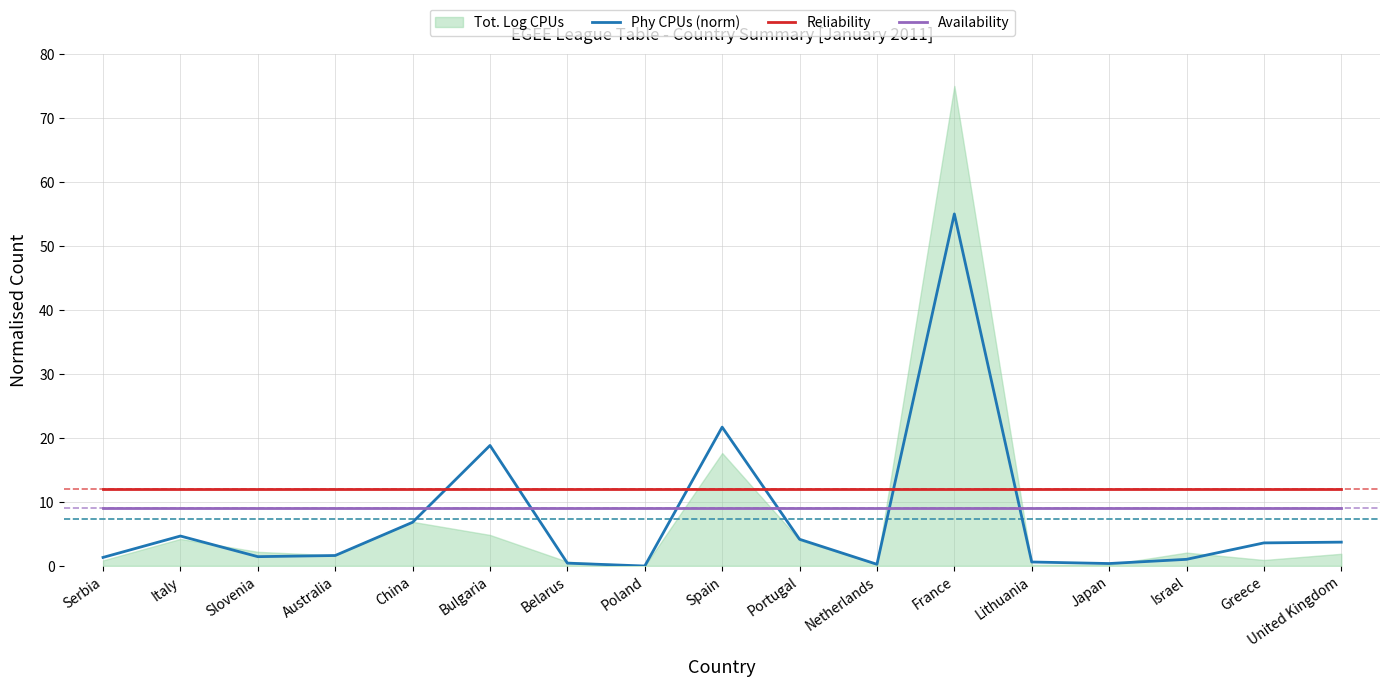

True or false: Availability and Reliability cross at least once.

False